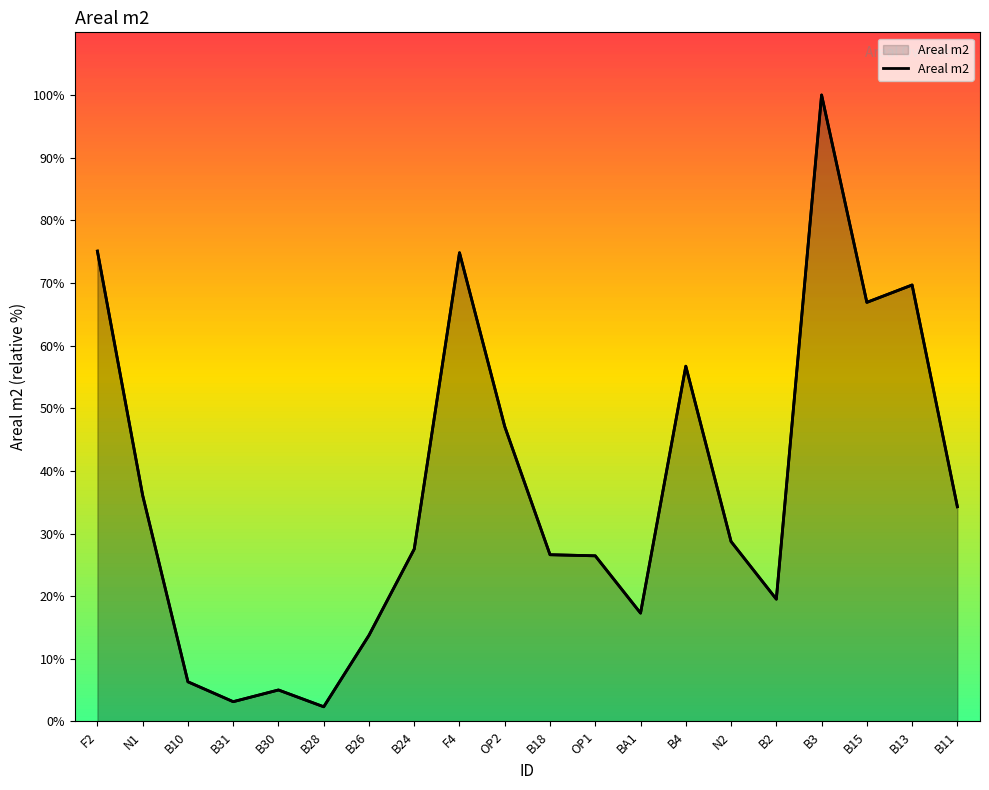

Count the number of values greater than 28.

10